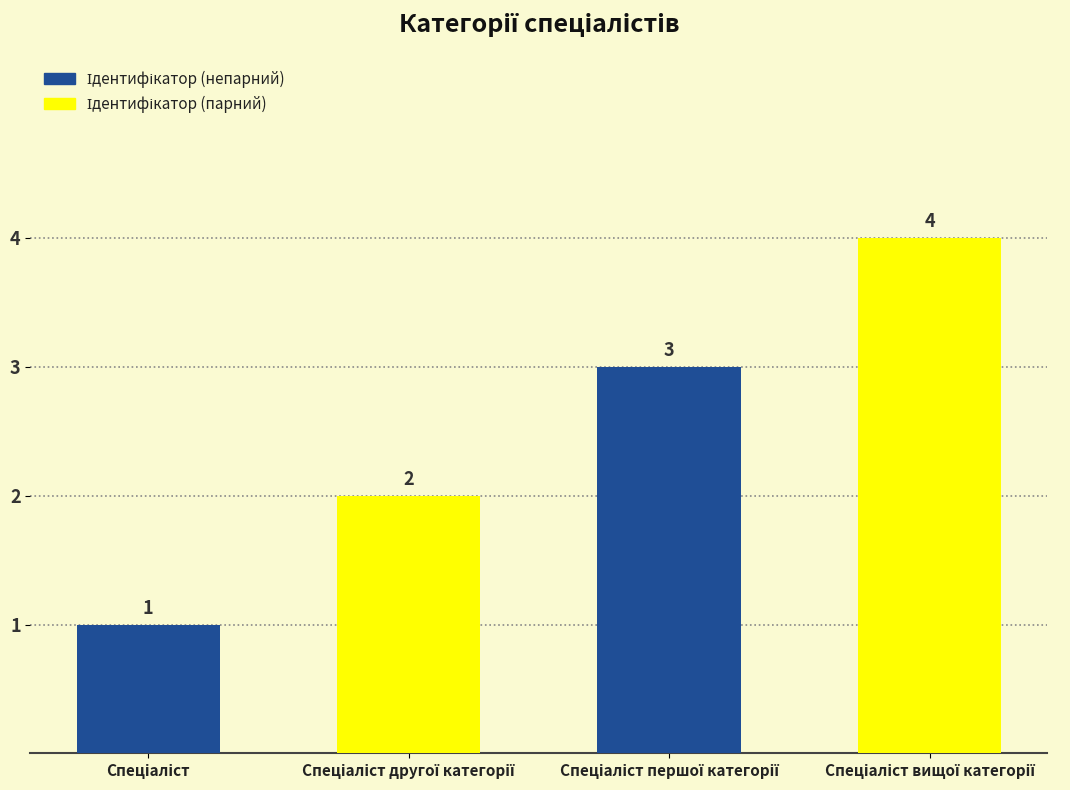

What is the value of the 2nd bar from the left?

2